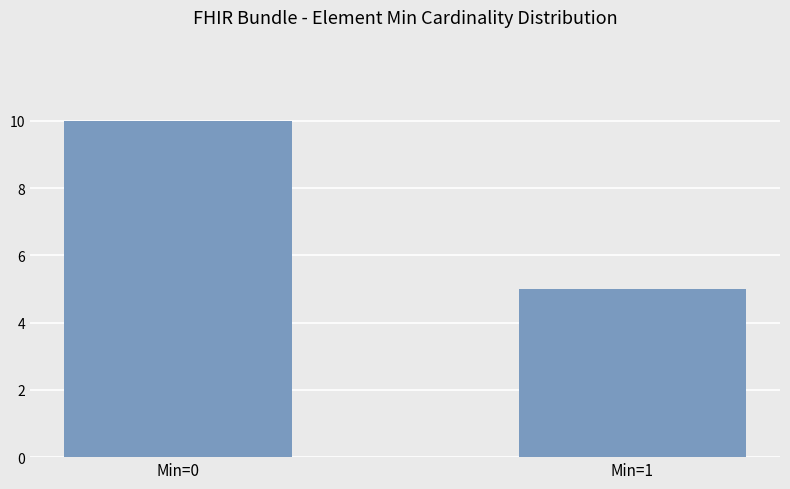

What is the difference between the values at Min=0 and Min=1?

5